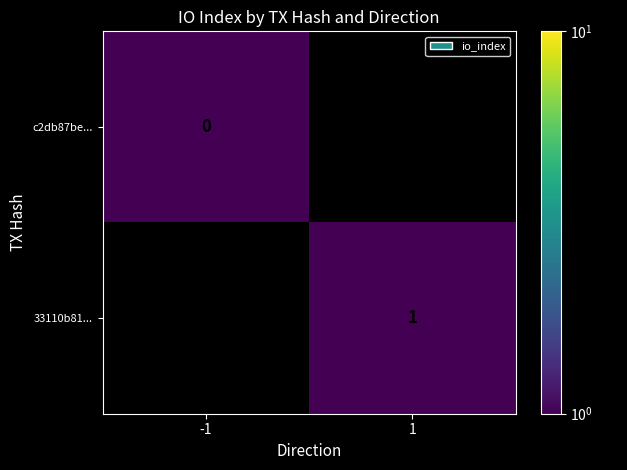

True or false: 33110b81... has a value of 1 at 1.

True